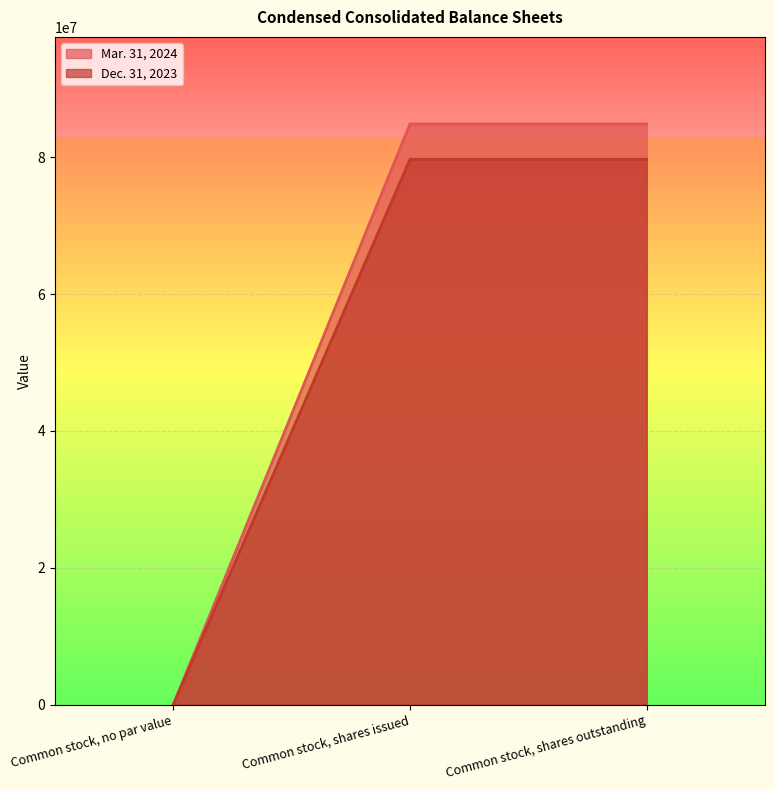

Reading left to right, extract all data points from this chart.

Mar. 31, 2024: 0	84865021	84865021
Dec. 31, 2023: 0	79700262	79700262